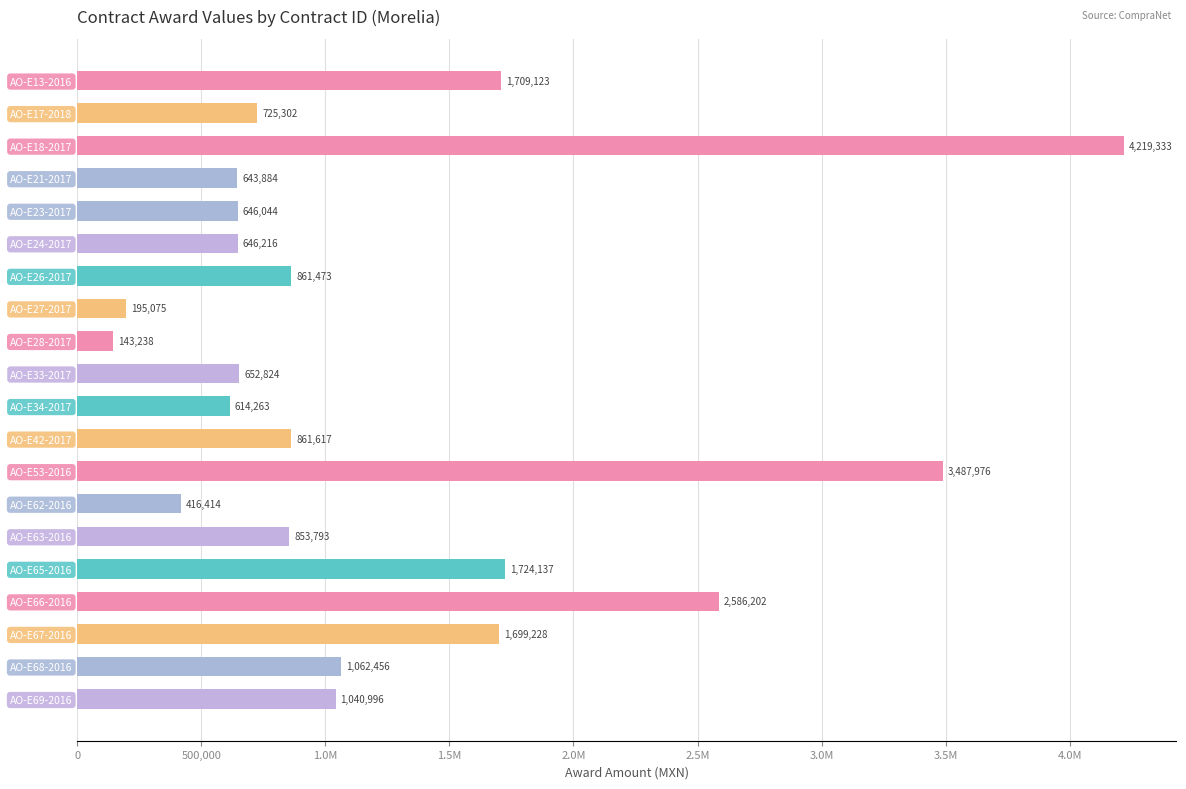

Does the chart contain any negative values?

No